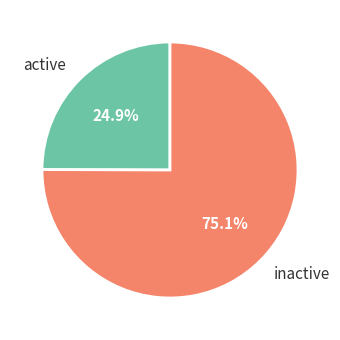

What percentage is NOT represented by active?

75.1%